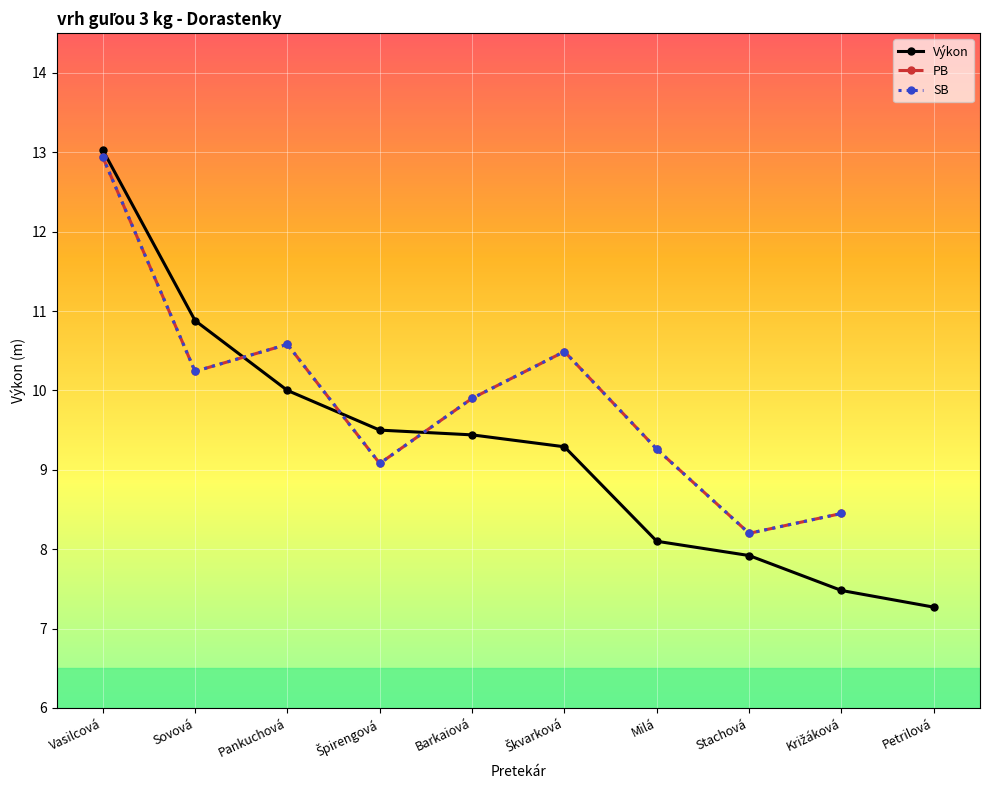

Where is Výkon nearest to the value 10?

Pankuchová